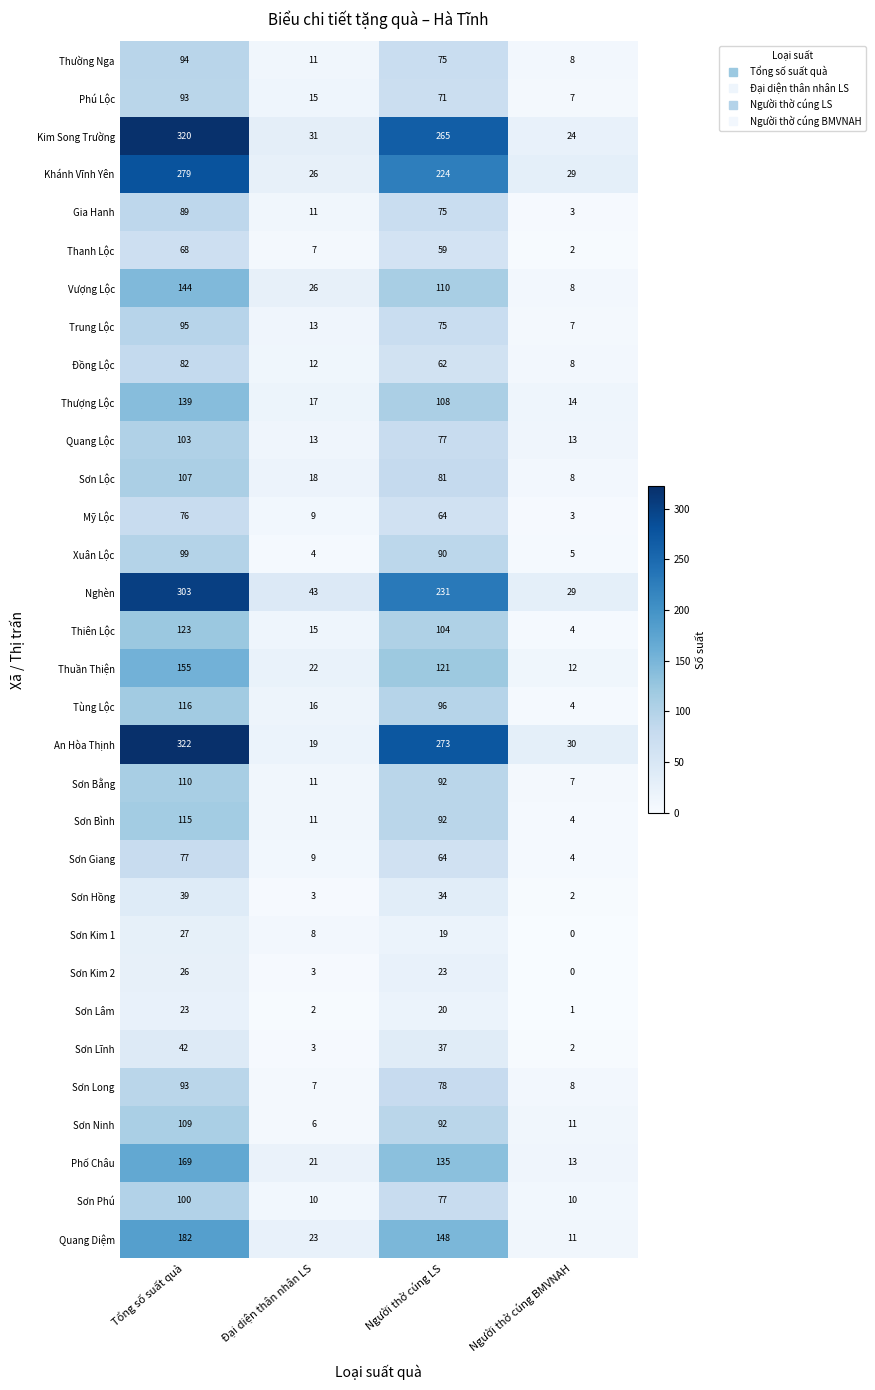

Which series has the largest total across all categories?

An Hòa Thịnh